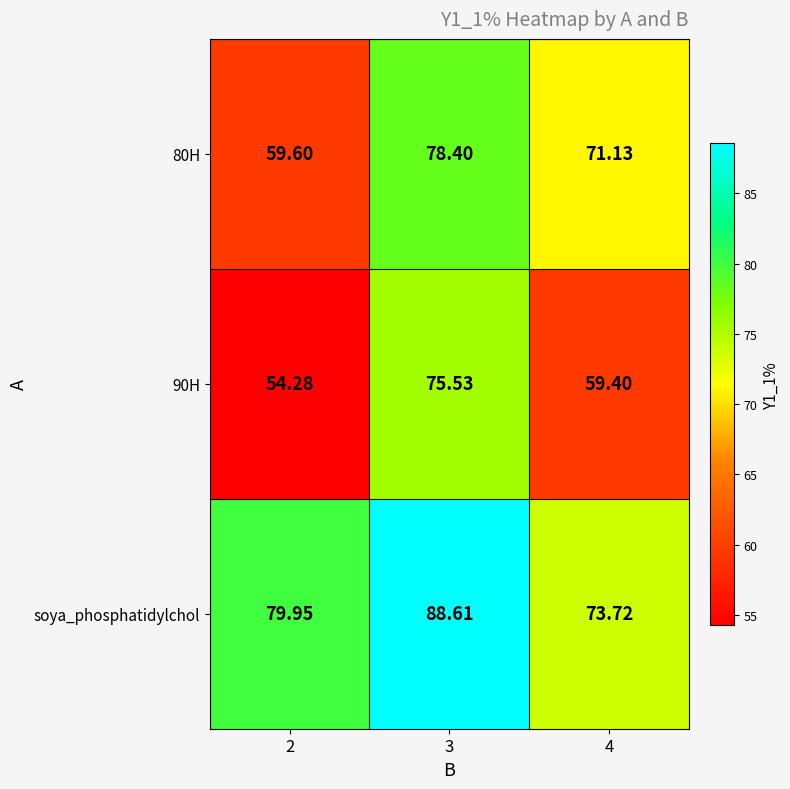

Which series has the largest total across all categories?

soya_phosphatidylchol